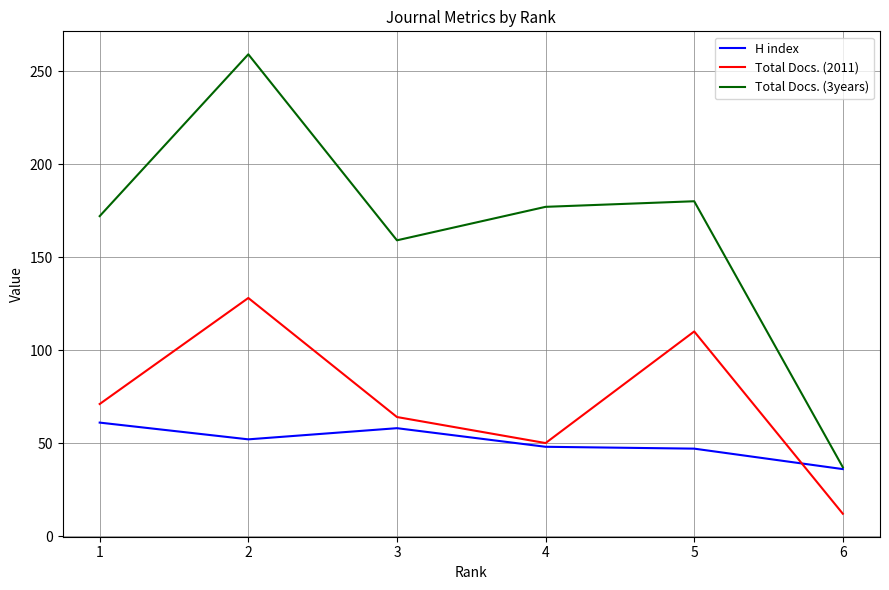

Where is the first local maximum for Total Docs. (2011)?

2